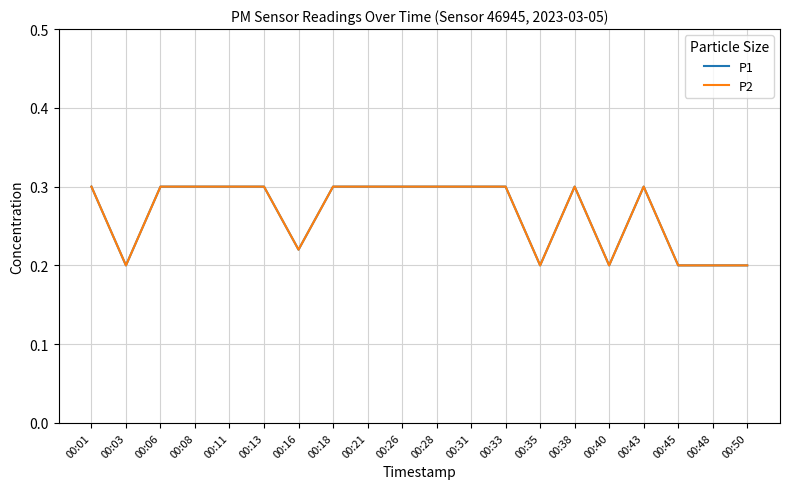

Reading left to right, extract all data points from this chart.

P1: 0.3	0.2	0.3	0.3	0.3	0.3	0.2	0.3	0.3	0.3	0.3	0.3	0.3	0.2	0.3	0.2	0.3	0.2	0.2	0.2
P2: 0.3	0.2	0.3	0.3	0.3	0.3	0.2	0.3	0.3	0.3	0.3	0.3	0.3	0.2	0.3	0.2	0.3	0.2	0.2	0.2